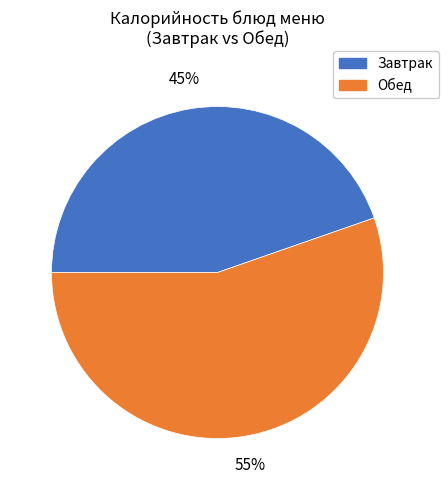

Rank the categories by value from highest to lowest.

Обед, Завтрак